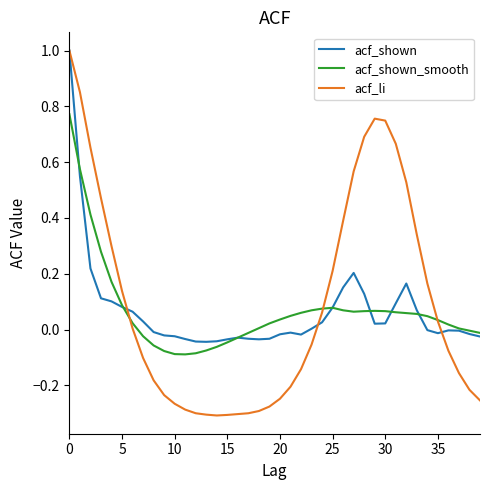

Is this an area chart (filled region under the line)?

No